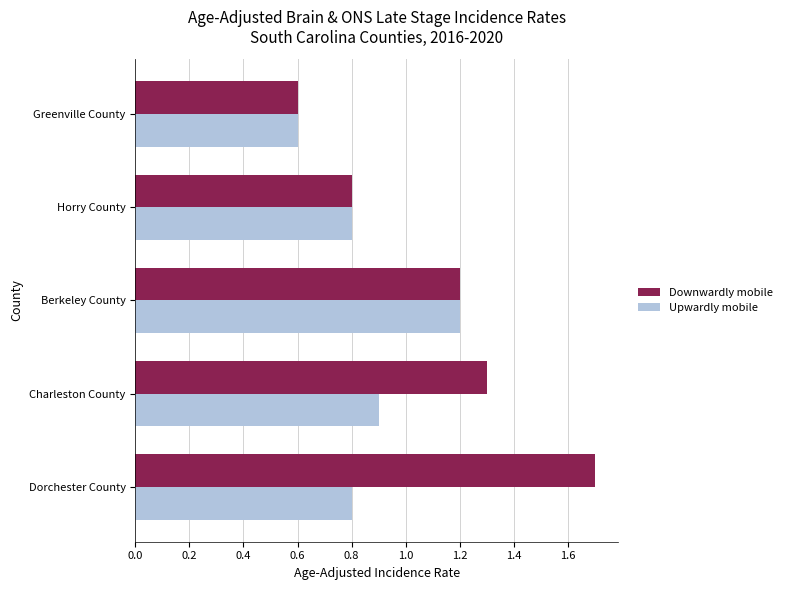

Which series has the widest spread of values?

Downwardly mobile